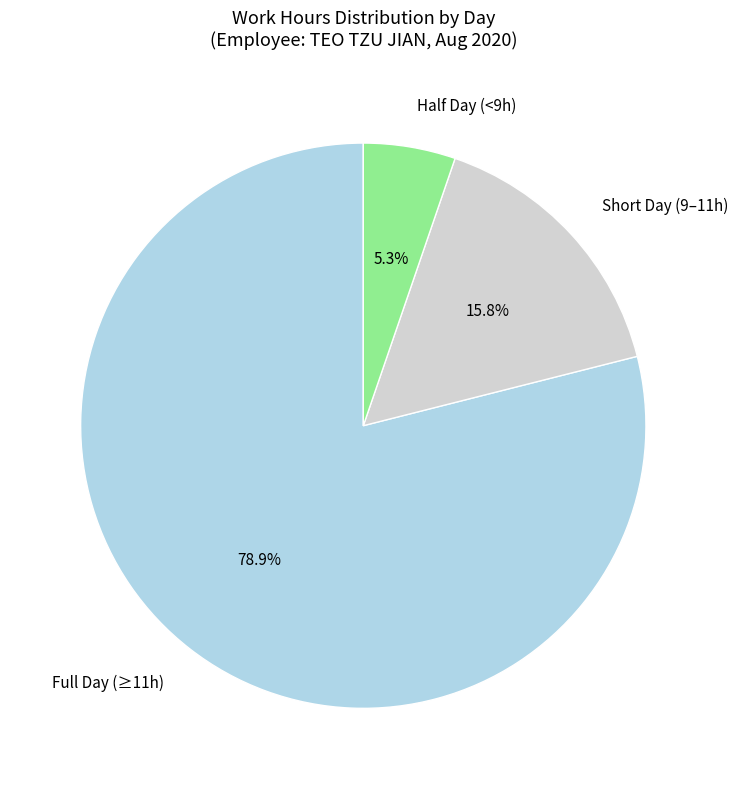

Between Half Day (<9h) and Full Day (≥11h), which is larger?

Full Day (≥11h)